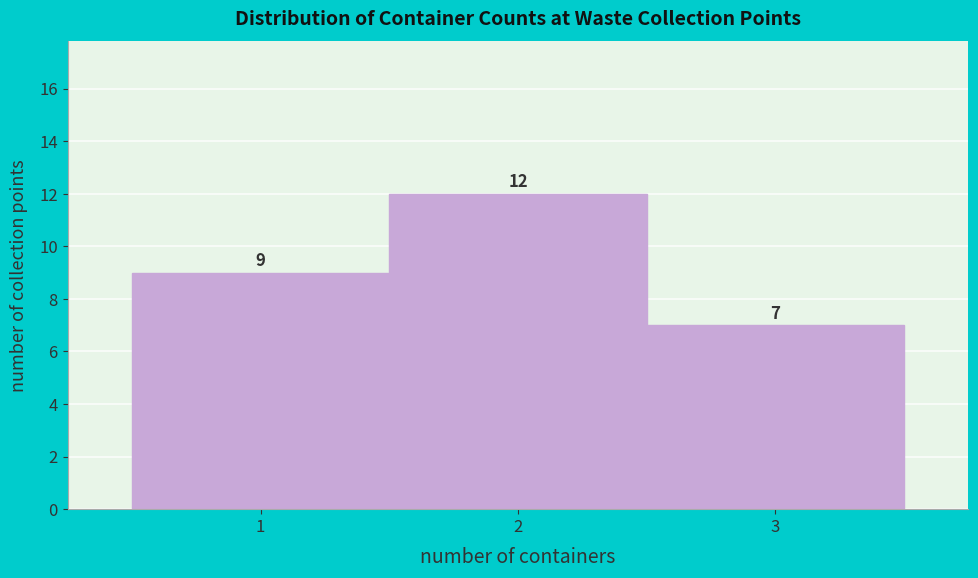

Reading left to right, extract all data points from this chart.

9	12	7